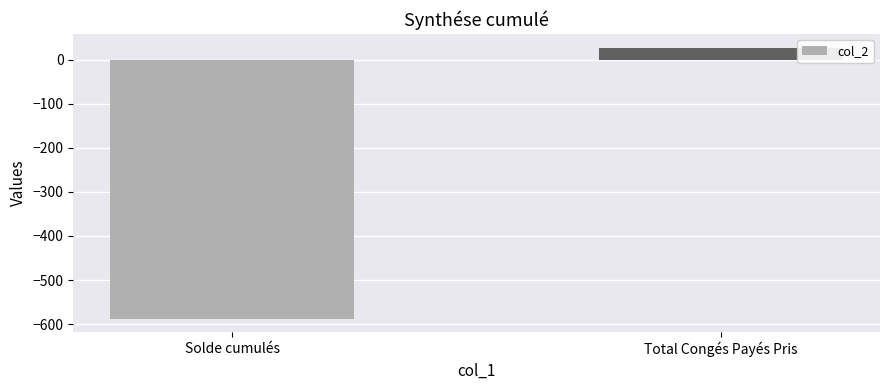

What is the difference between the values at Solde cumulés and Total Congés Payés Pris?

615.0